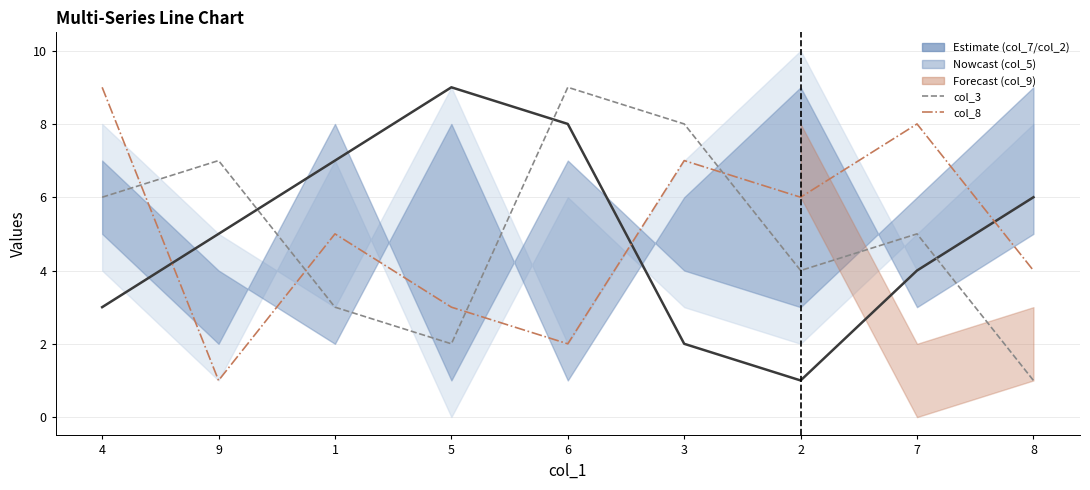

What is the difference between the maximum and minimum values in the col_3 series?

8